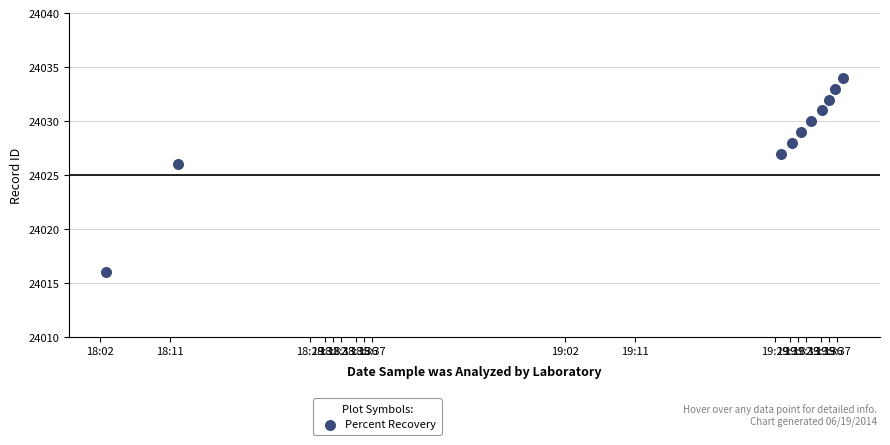

What is the average Y value?

24029